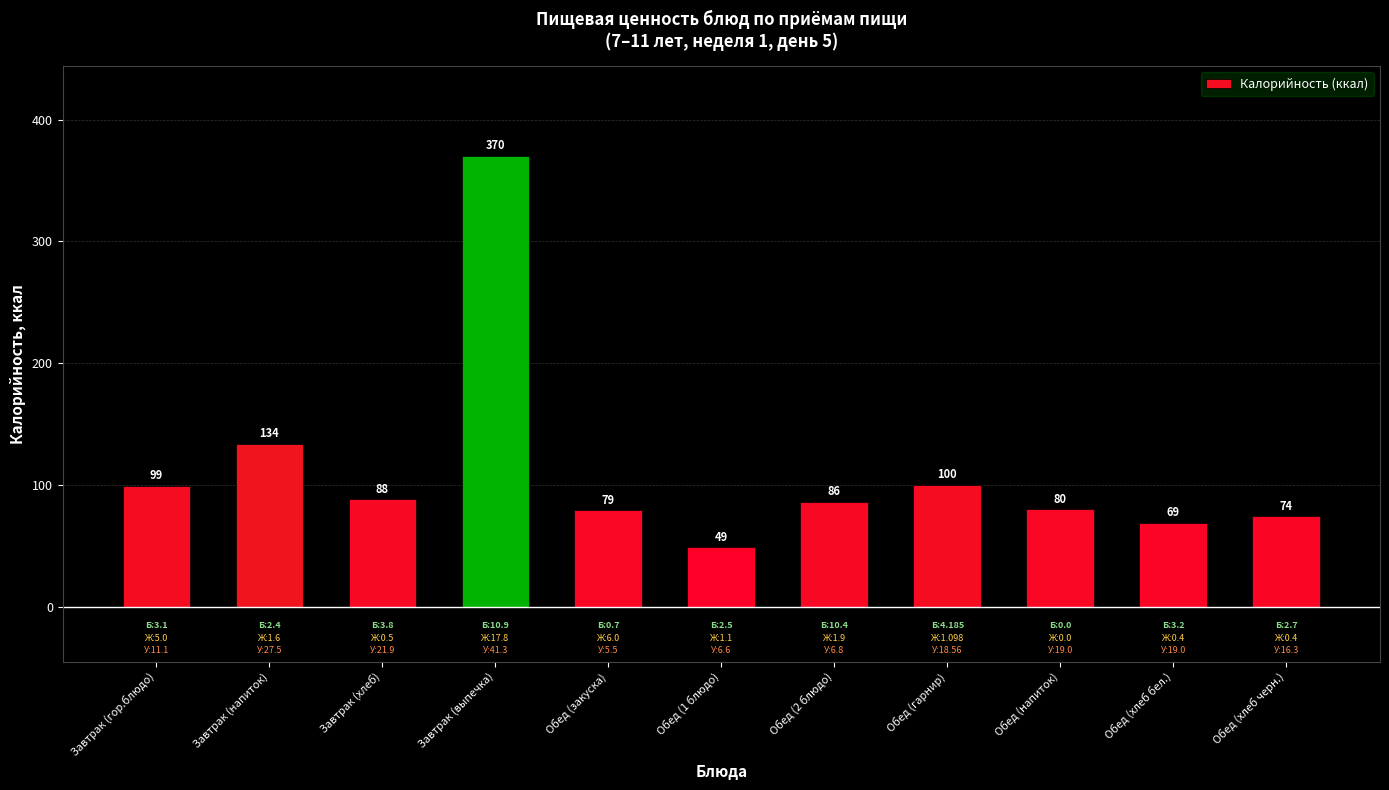

How many series are shown in this chart?

1